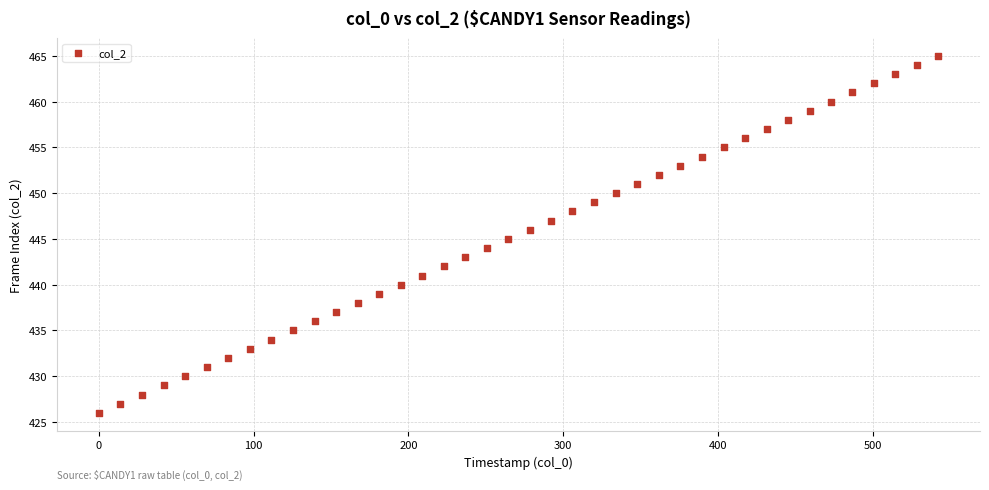

What is the range of Y values (max minus min)?

39